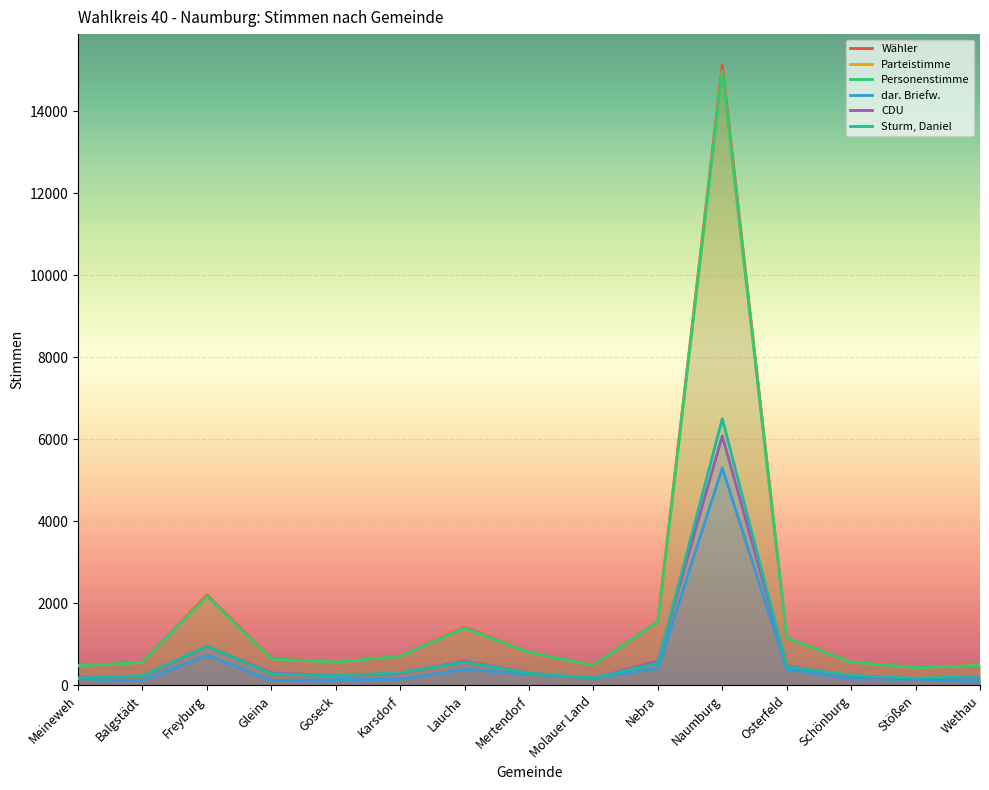

How many series are shown in this chart?

6